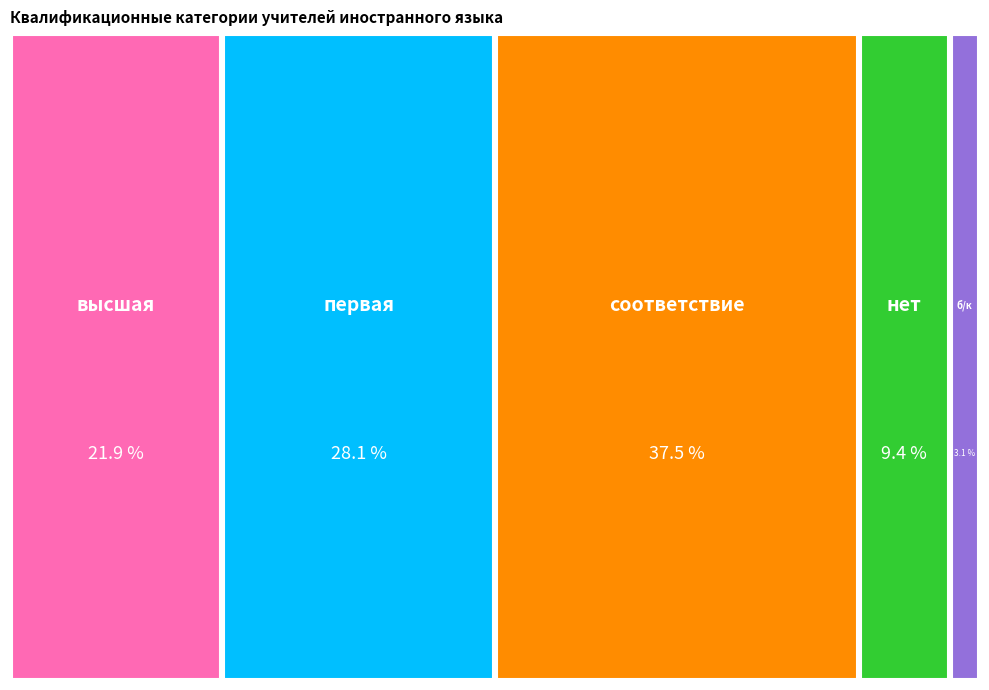

Which has a higher value, нет or соответствие?

соответствие